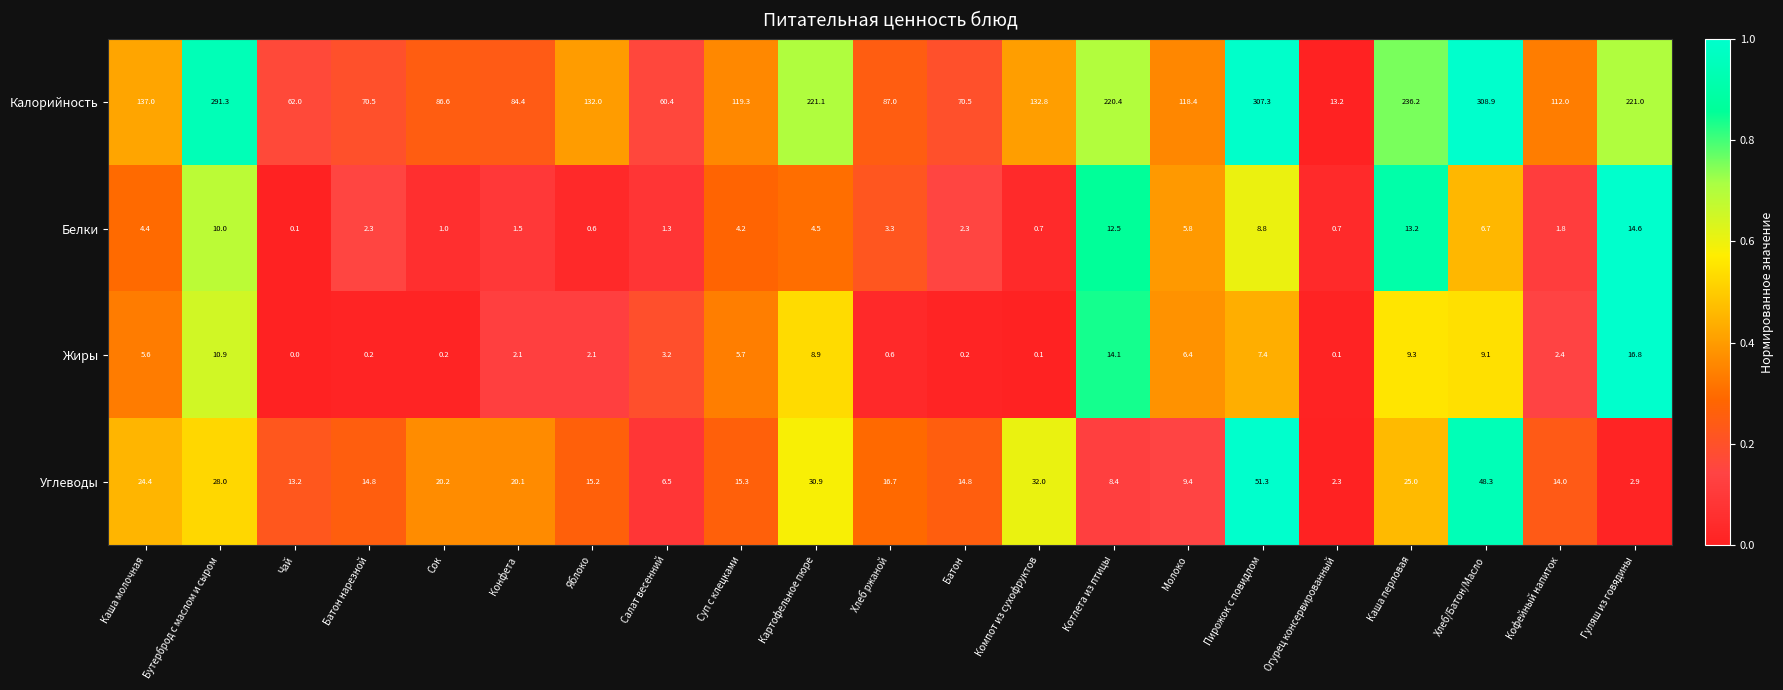

What is the maximum value shown in the chart?

308.9